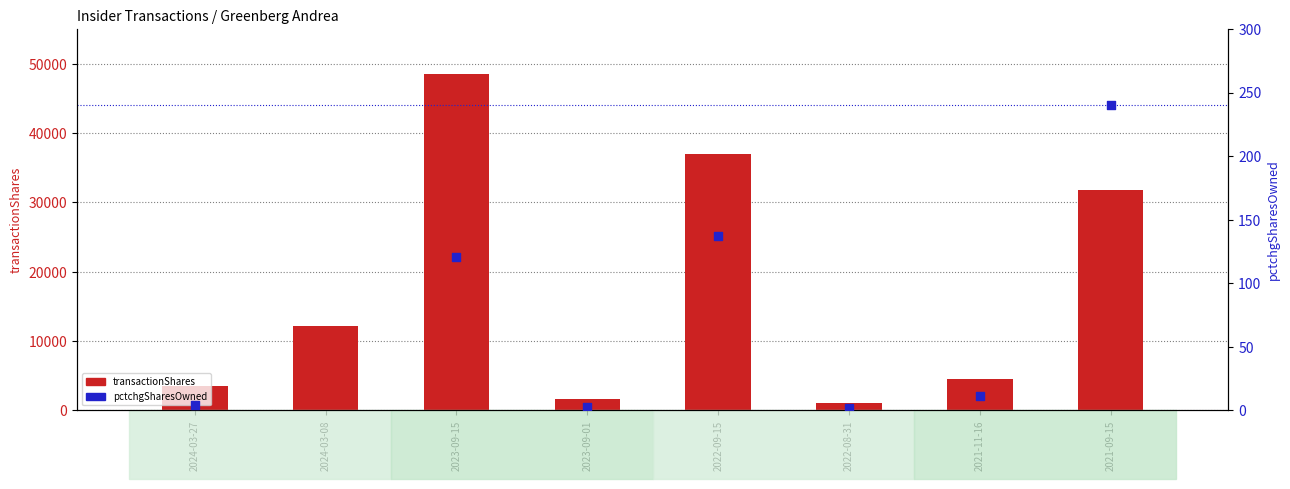

Which series contains the highest Y value?

transactionShares